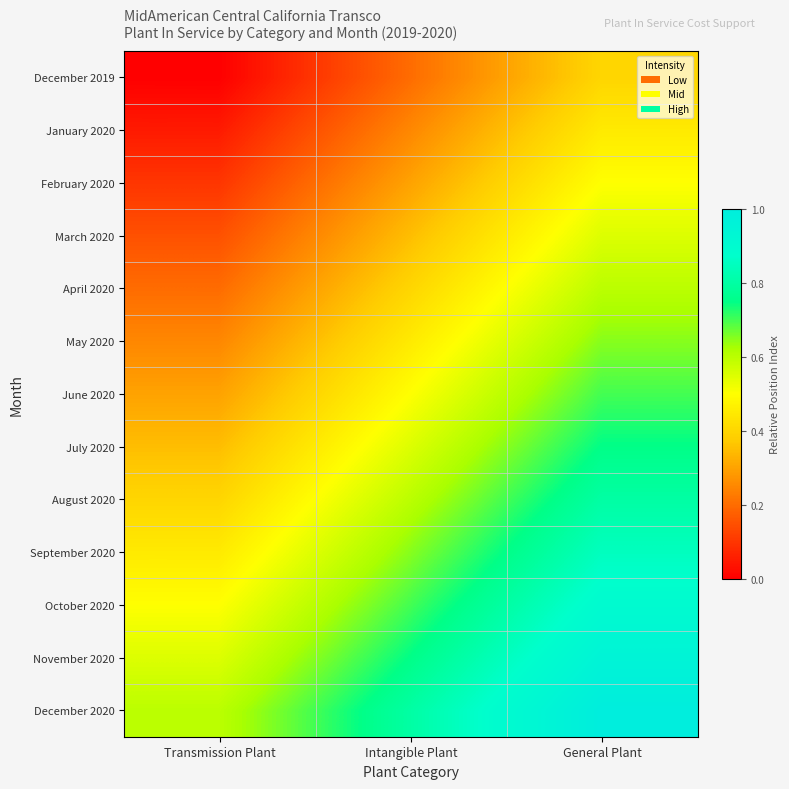

Reading left to right, transcribe all the data shown in this chart.

December 2019: Transmission Plant=0.0	Intangible Plant=0.2	General Plant=0.4
January 2020: Transmission Plant=0.0	Intangible Plant=0.2	General Plant=0.5
February 2020: Transmission Plant=0.1	Intangible Plant=0.3	General Plant=0.5
March 2020: Transmission Plant=0.1	Intangible Plant=0.3	General Plant=0.6
April 2020: Transmission Plant=0.2	Intangible Plant=0.4	General Plant=0.6
May 2020: Transmission Plant=0.2	Intangible Plant=0.5	General Plant=0.7
June 2020: Transmission Plant=0.3	Intangible Plant=0.5	General Plant=0.7
July 2020: Transmission Plant=0.4	Intangible Plant=0.6	General Plant=0.8
August 2020: Transmission Plant=0.4	Intangible Plant=0.6	General Plant=0.8
September 2020: Transmission Plant=0.4	Intangible Plant=0.6	General Plant=0.8
October 2020: Transmission Plant=0.5	Intangible Plant=0.7	General Plant=0.9
November 2020: Transmission Plant=0.5	Intangible Plant=0.8	General Plant=0.9
December 2020: Transmission Plant=0.6	Intangible Plant=0.8	General Plant=1.0